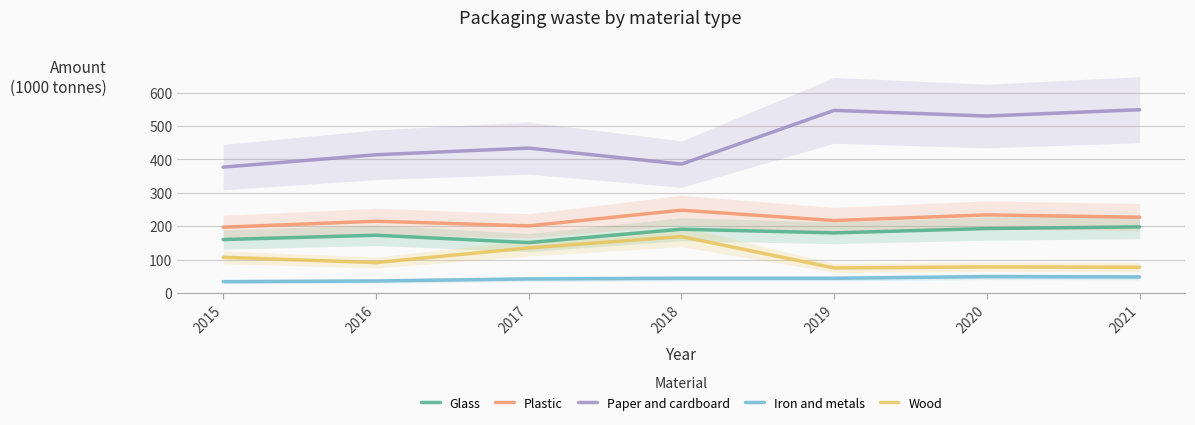

Where is the first local maximum for Wood?

2018